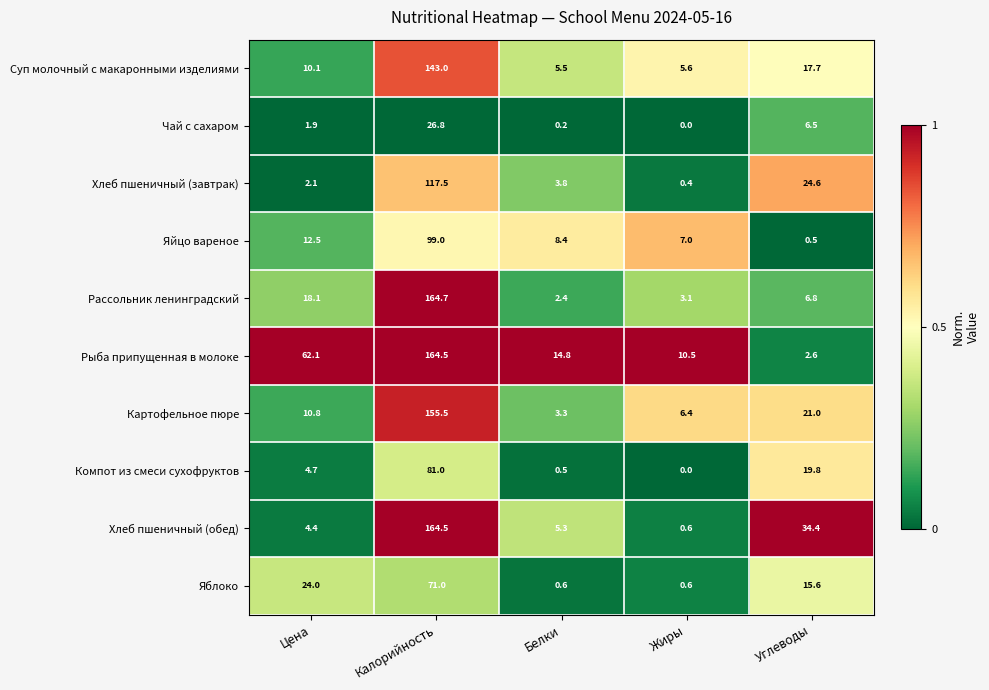

True or false: Хлеб пшеничный (завтрак) has a value of 2.1 at Цена.

True